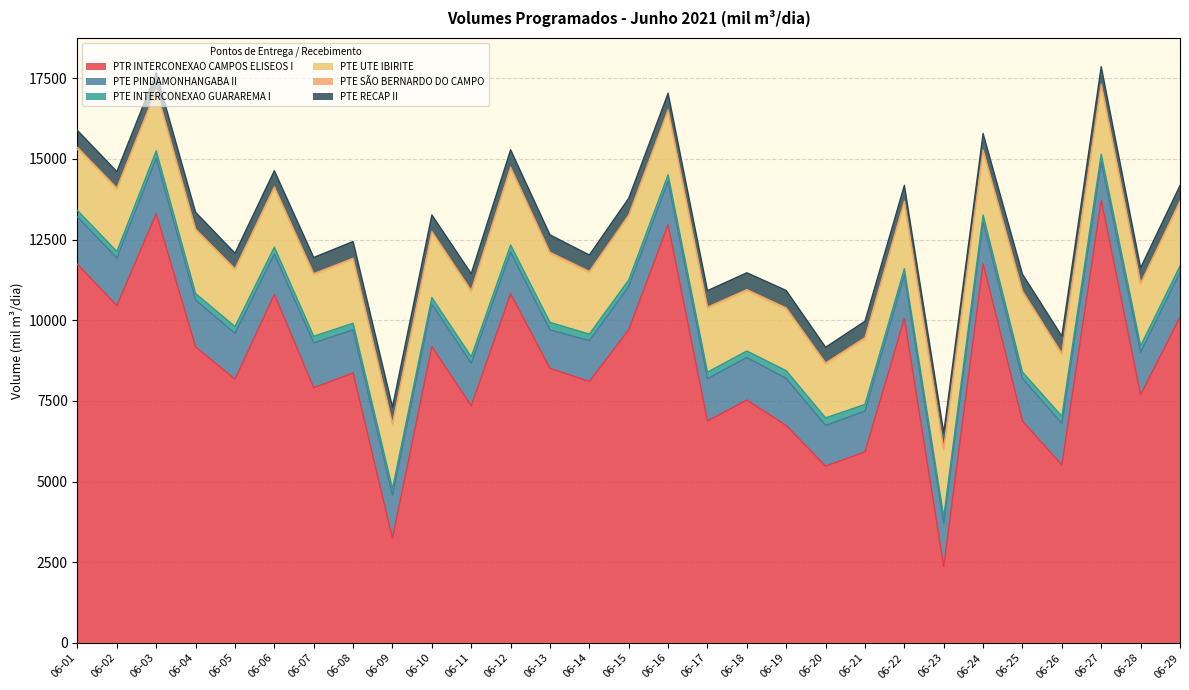

How many distinct data groups are displayed?

6